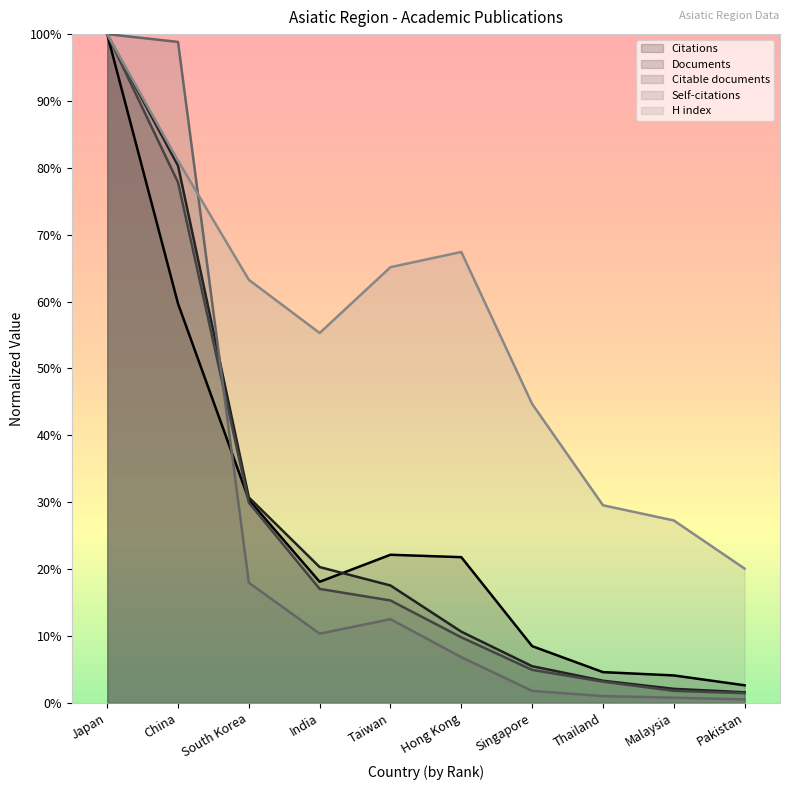

Is it true that Citable documents equals 0.0 at Malaysia?

True